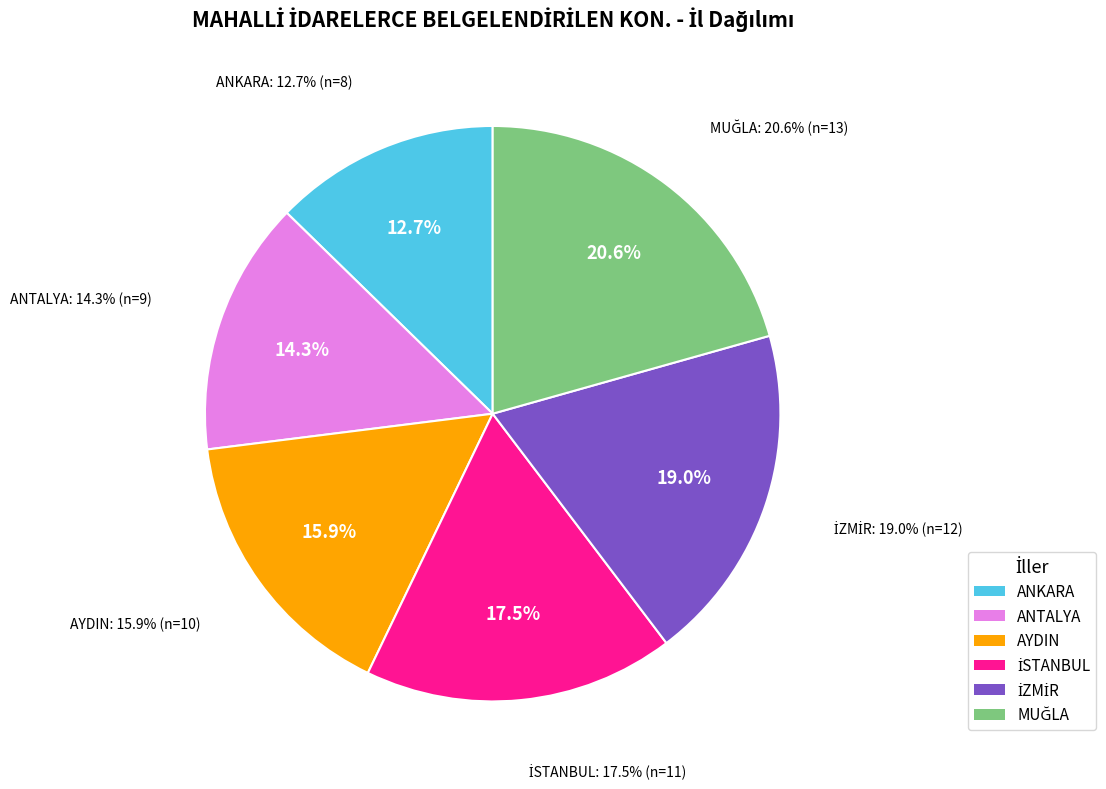

Between İZMİR and MUĞLA, which is larger?

MUĞLA